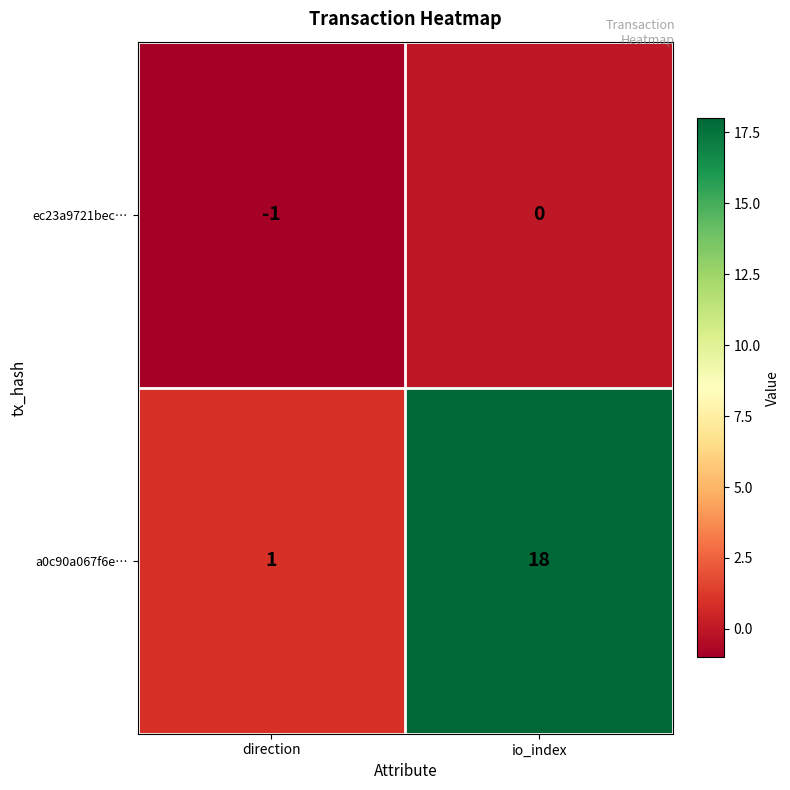

True or false: ec23a9721bec… has a value of -1 at direction.

True